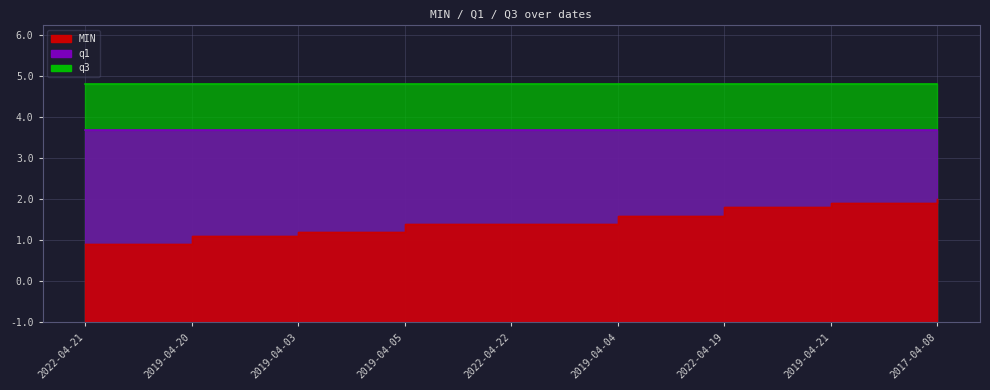

At how many categories does at least one series exceed 3?

9